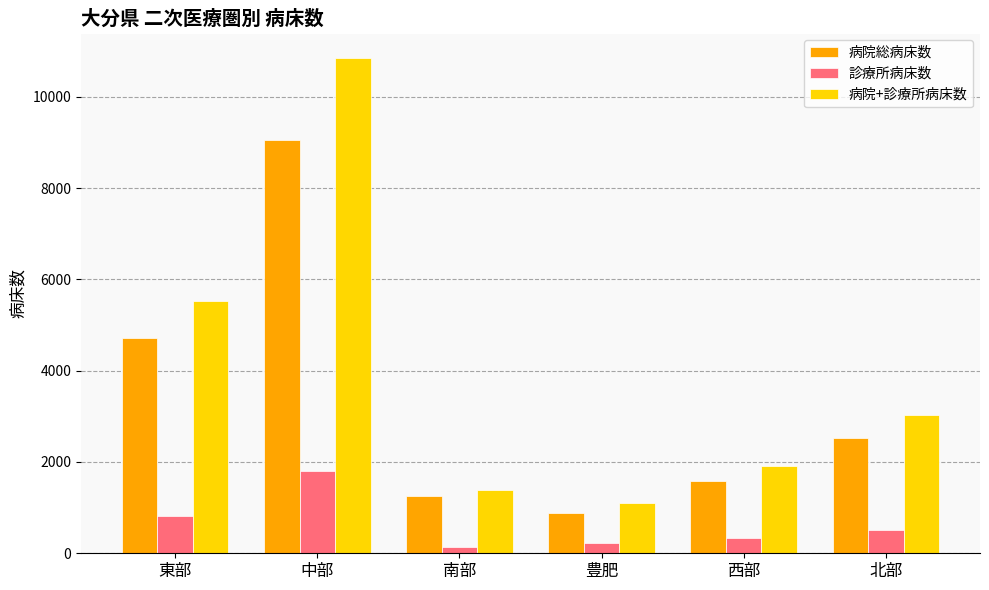

True or false: 病院総病床数 has a value of 691 at 南部.

False